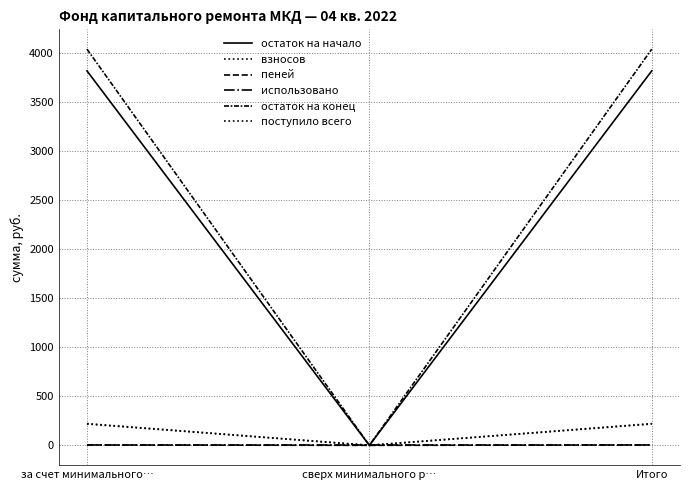

What value does the пеней series have at Итого?

3.8